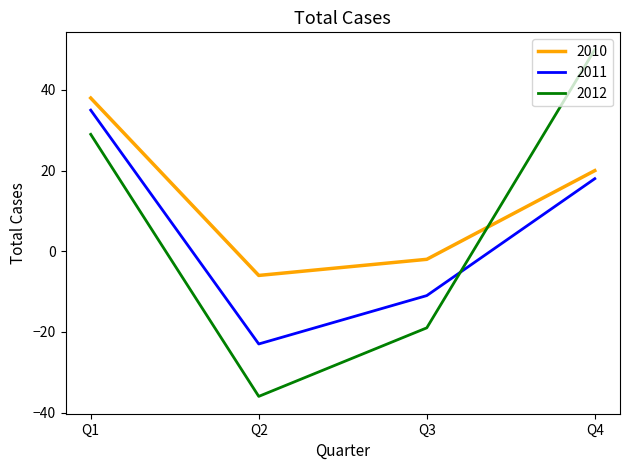

What is the approximate value of 2012 at Q4, to the nearest 10?

50